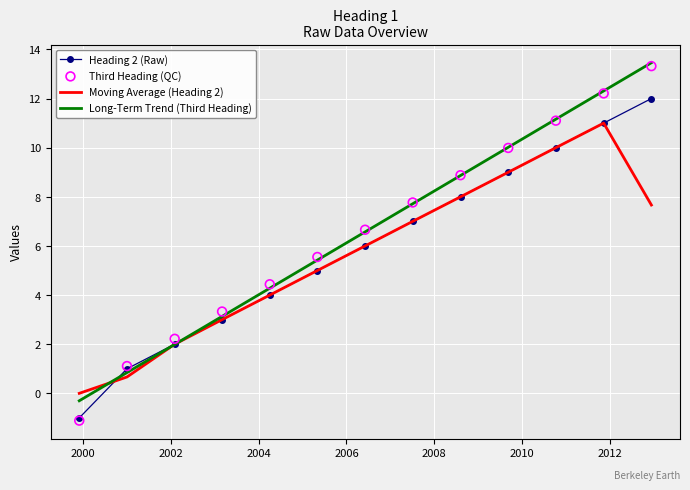

What is the minimum value for Heading 2 (Raw)?

-1.0